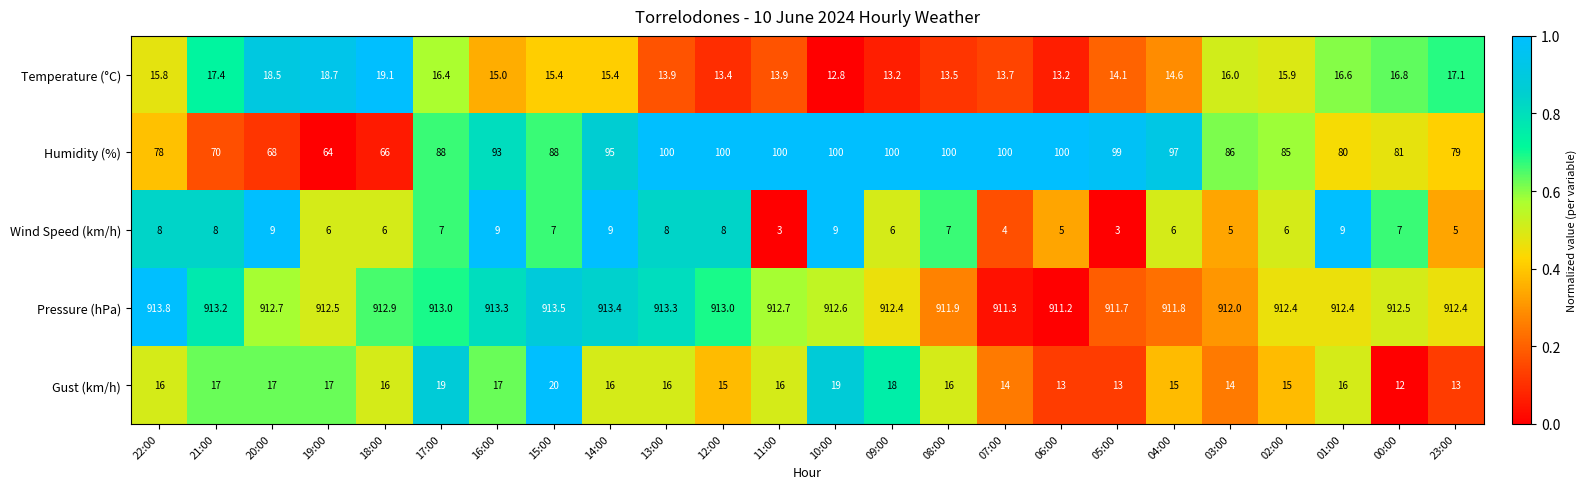

Count the number of data series in this chart.

5